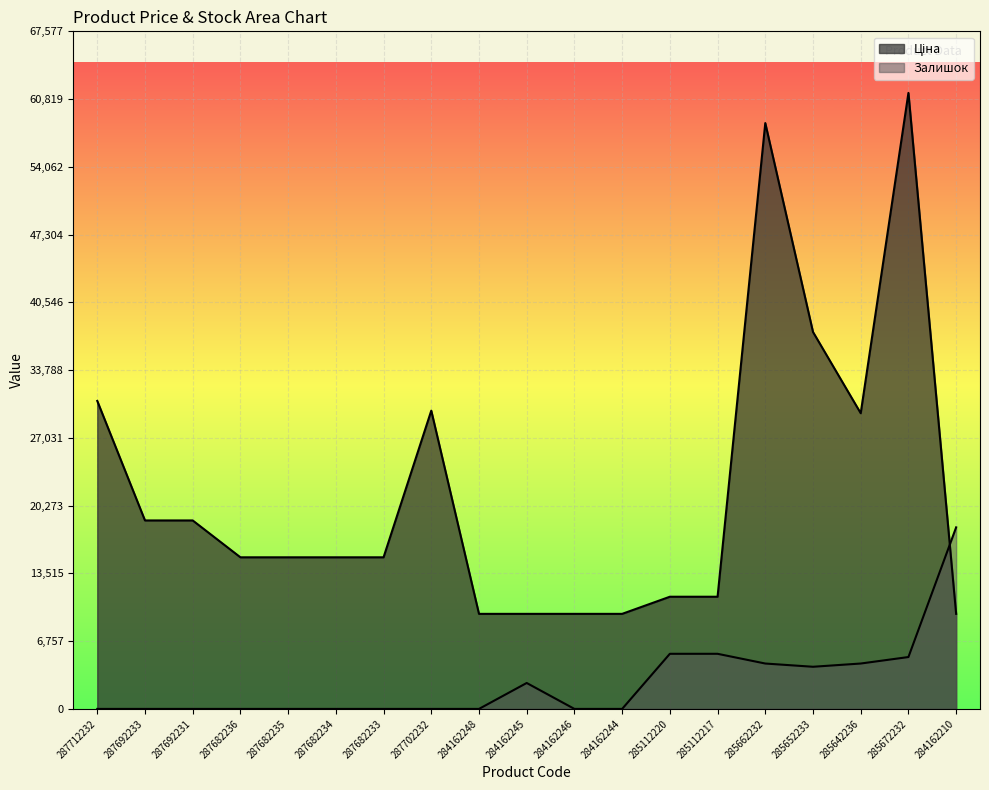

Which series has the largest range (max minus min)?

Ціна